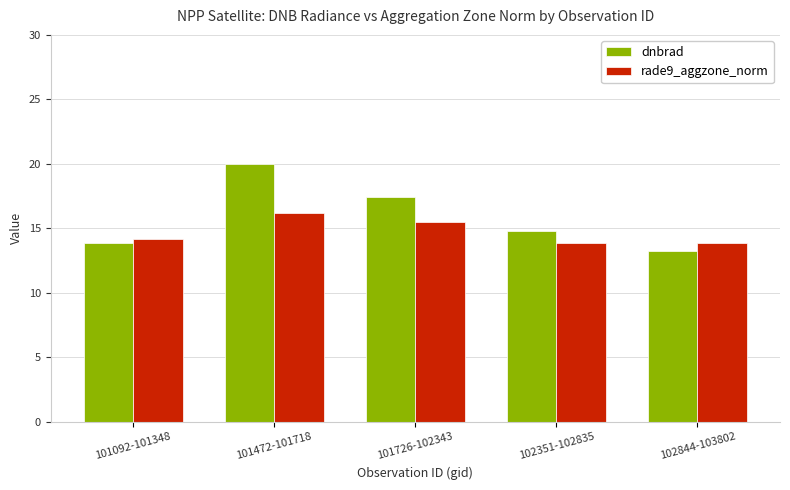

How many values in the dnbrad series exceed 14?

3